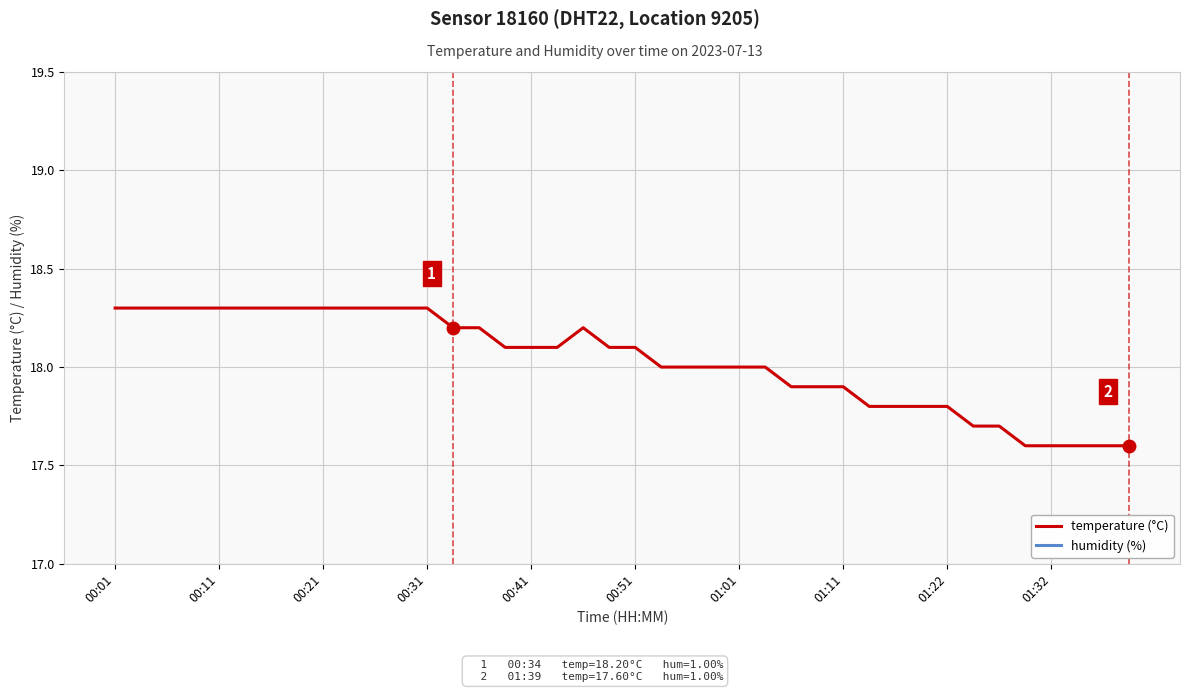

Is it true that humidity (%) equals 1.4 at 26?

False